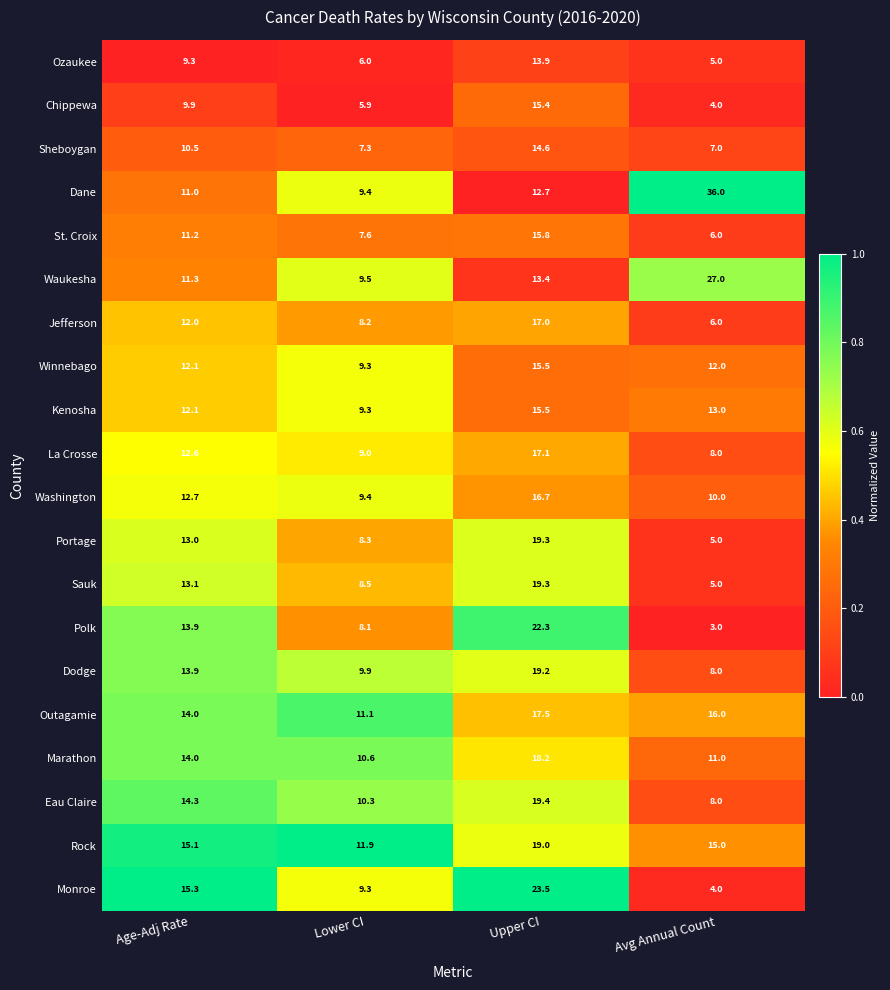

List the labels in order of Eau Claire value, largest first.

Upper CI, Age-Adj Rate, Lower CI, Avg Annual Count